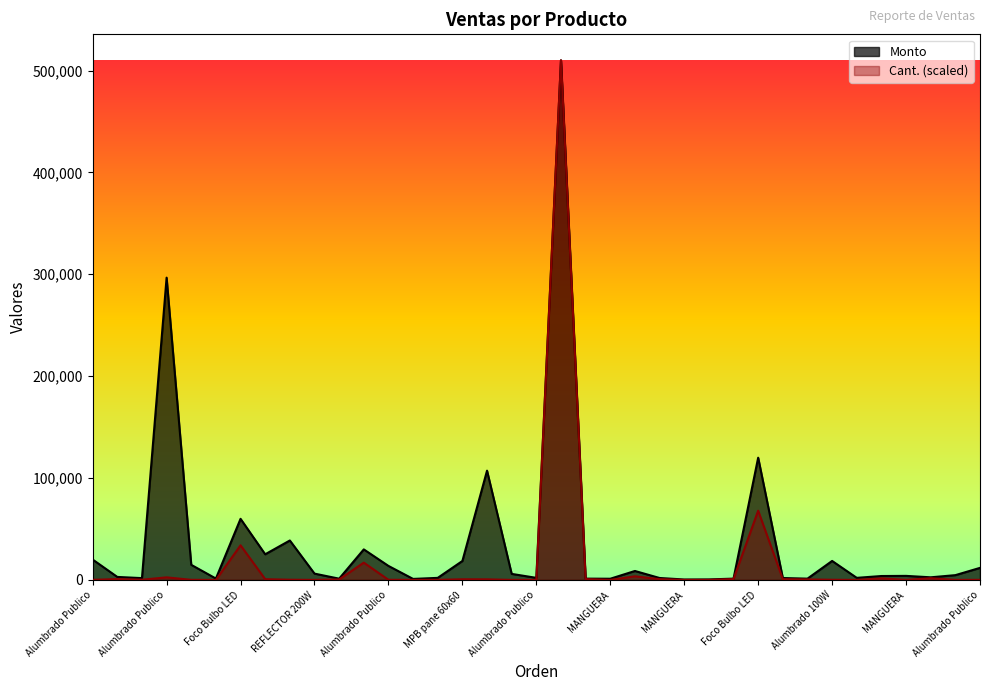

At which label does Cant. reach its minimum?

MANGUERA